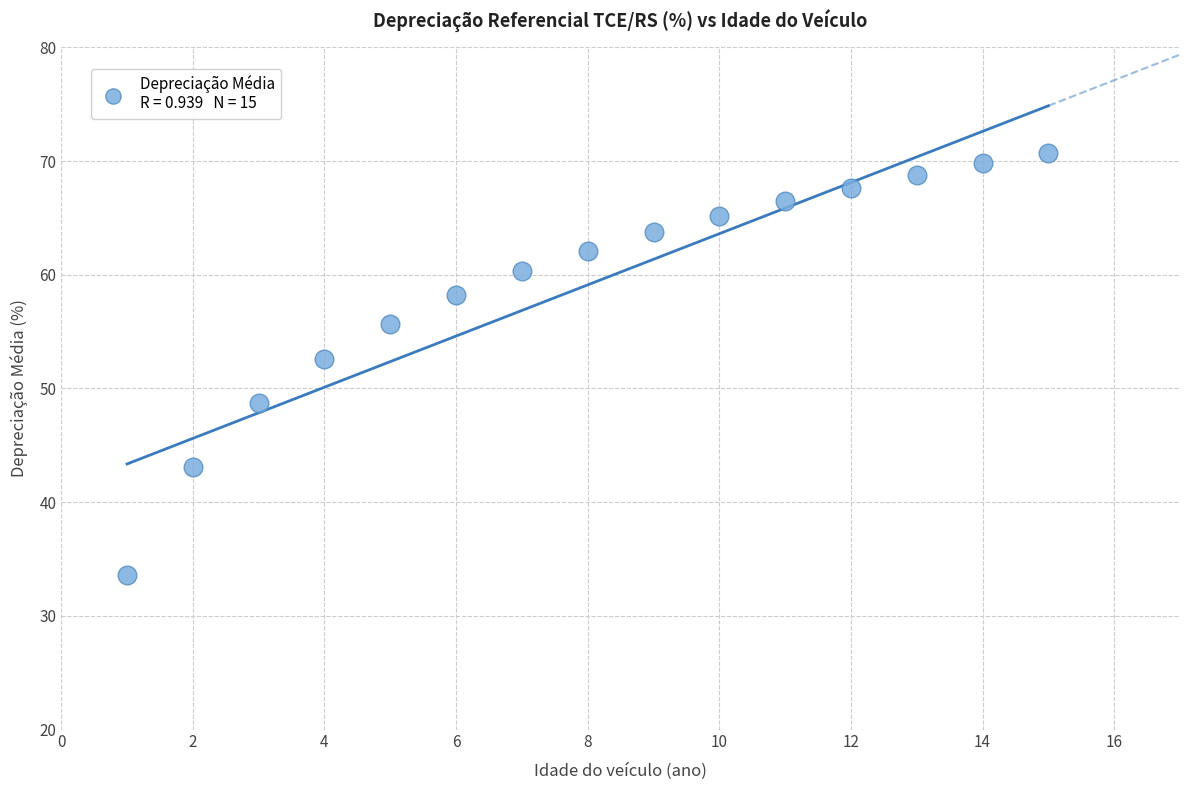

What Y value in the scatter plot is closest to 52?

52.6